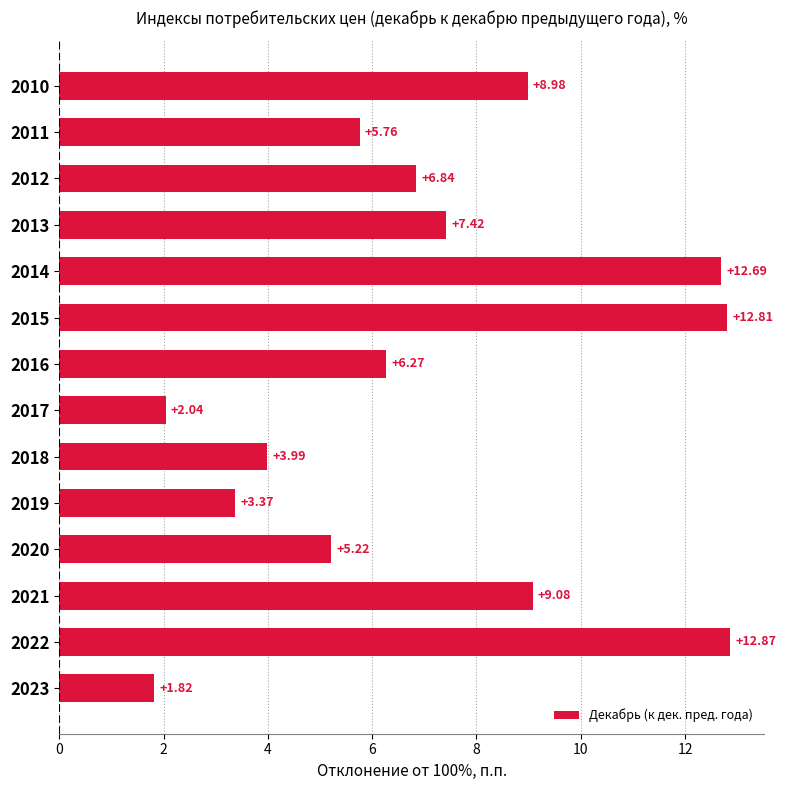

Rank the categories by value from lowest to highest.

2023, 2017, 2019, 2018, 2020, 2011, 2016, 2012, 2013, 2010, 2021, 2014, 2015, 2022